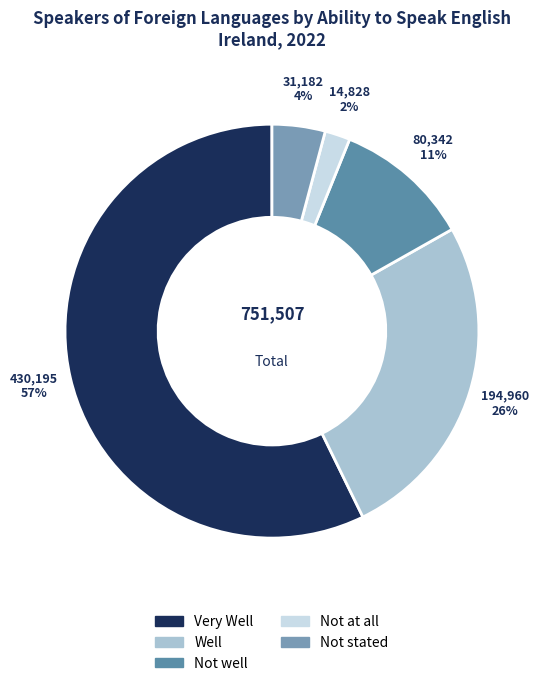

True or false: Not at all accounts for 2% of the total.

True